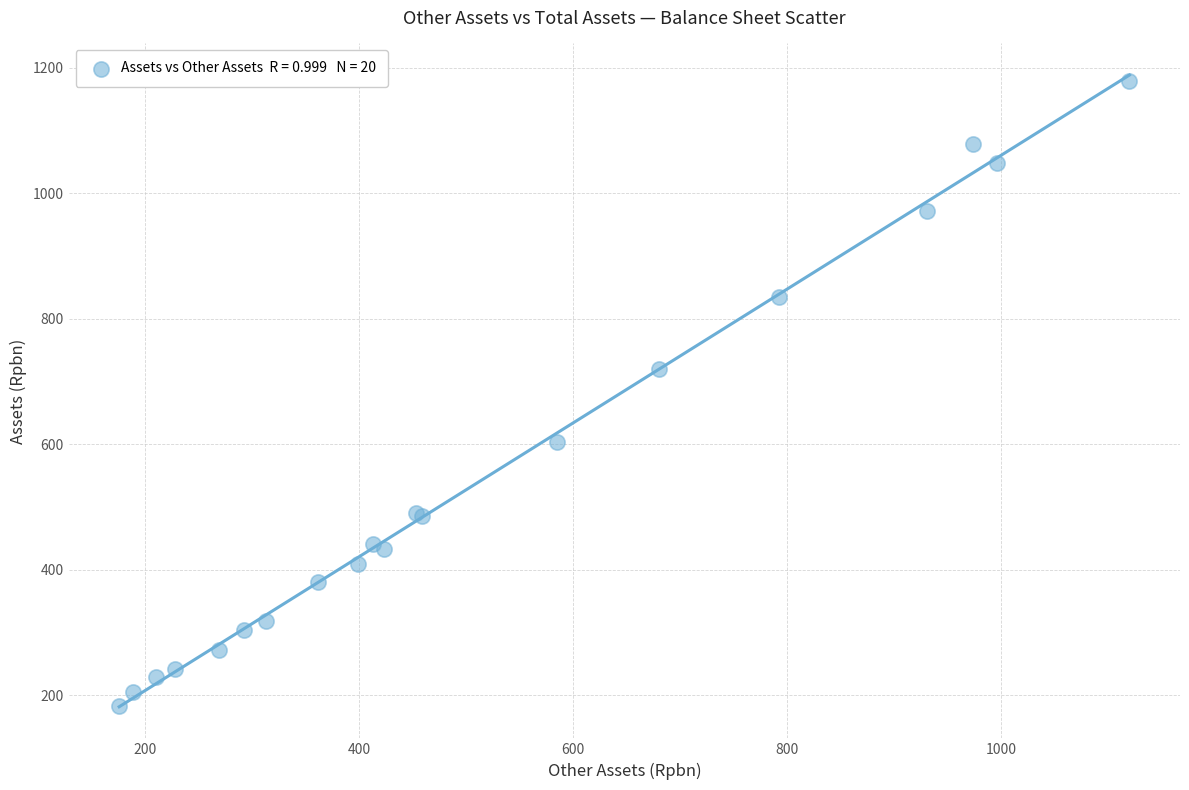

What Y value in the scatter plot is closest to 680?

720.0